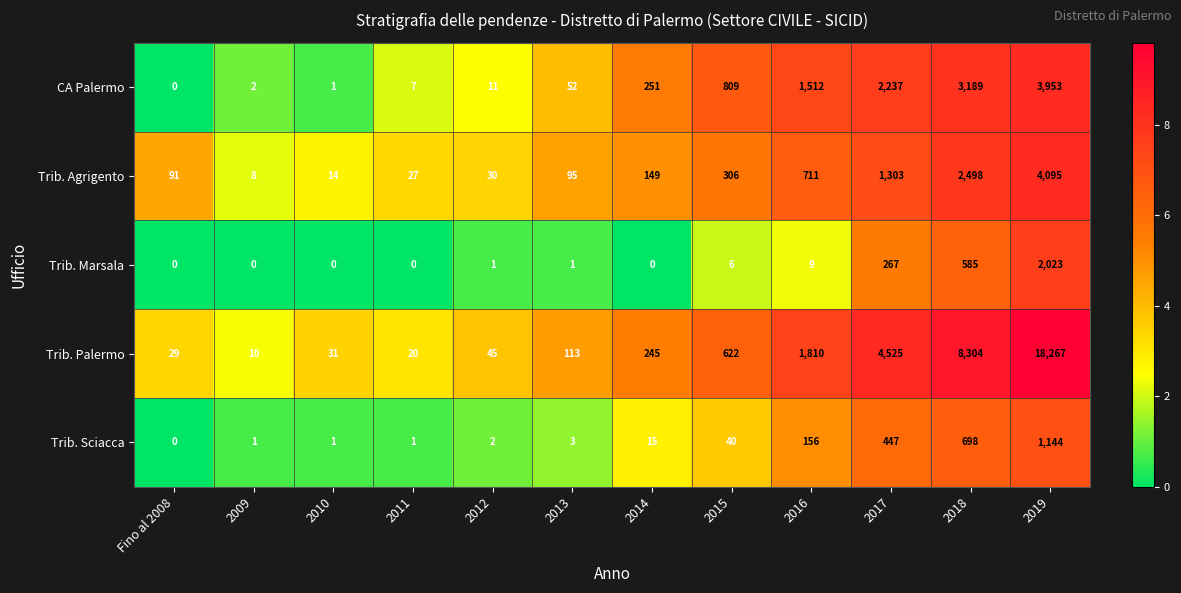

What is the approximate value of Trib. Agrigento at 2016?

711